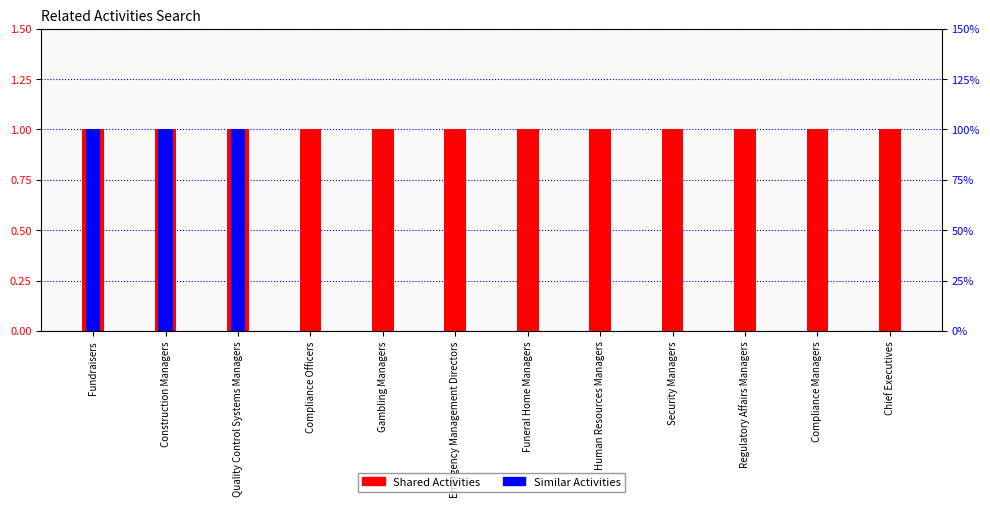

At which label is Similar Activities closest to 0?

Compliance Officers